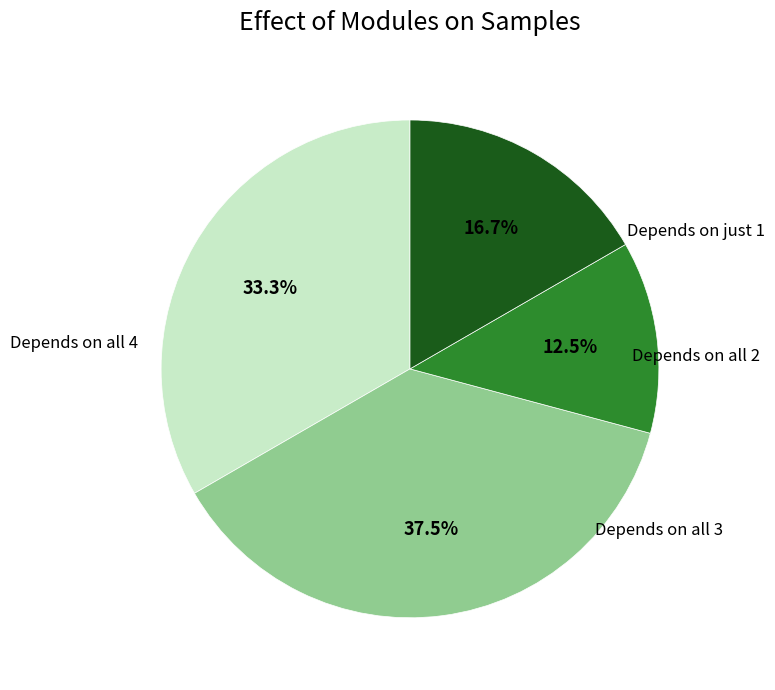

Is there any slice that represents more than half of the pie?

No